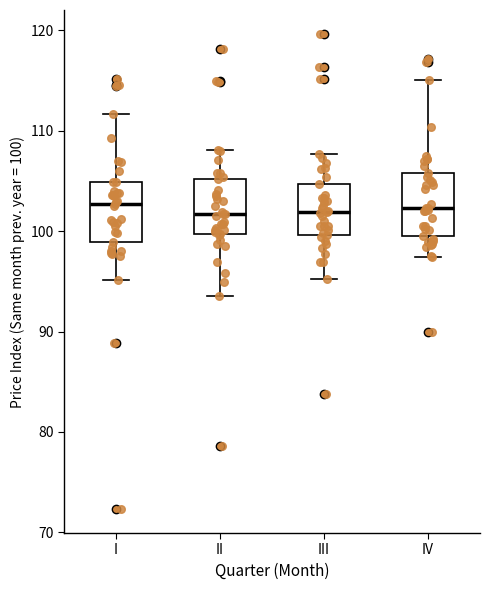

Where does the upper whisker of the box for I end on the y-axis? The values are not printed on the chart, so give them approximately, as read against the axis.

112